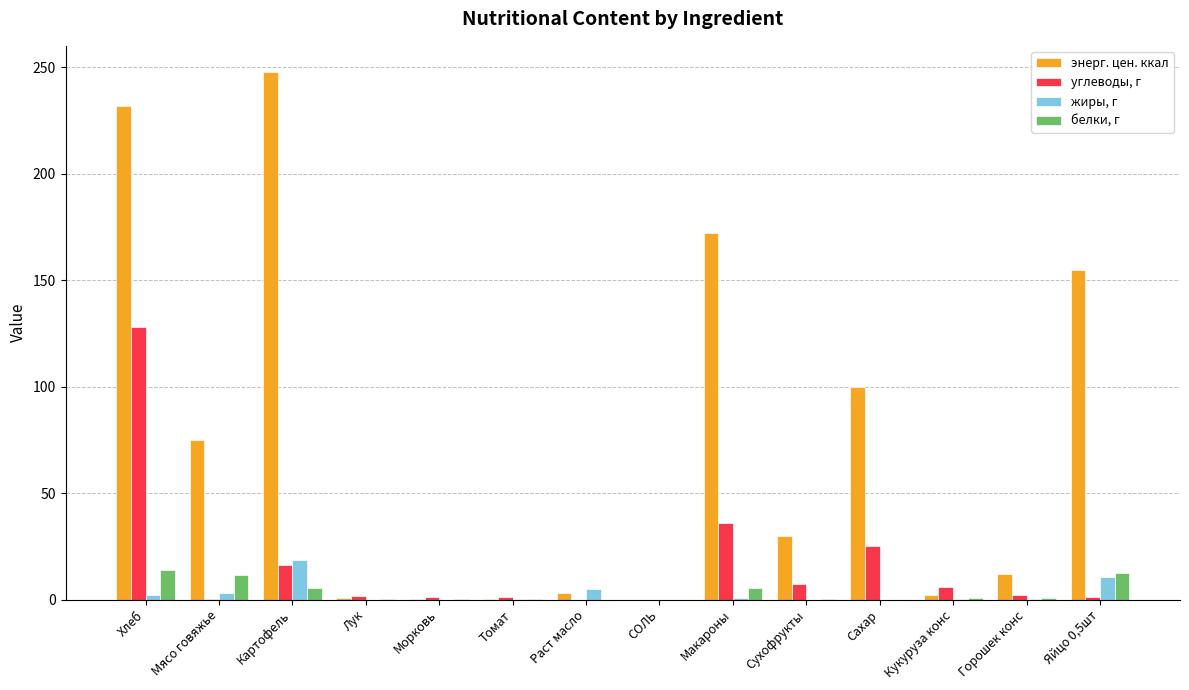

At which category does the chart reach its peak across all series?

Картофель